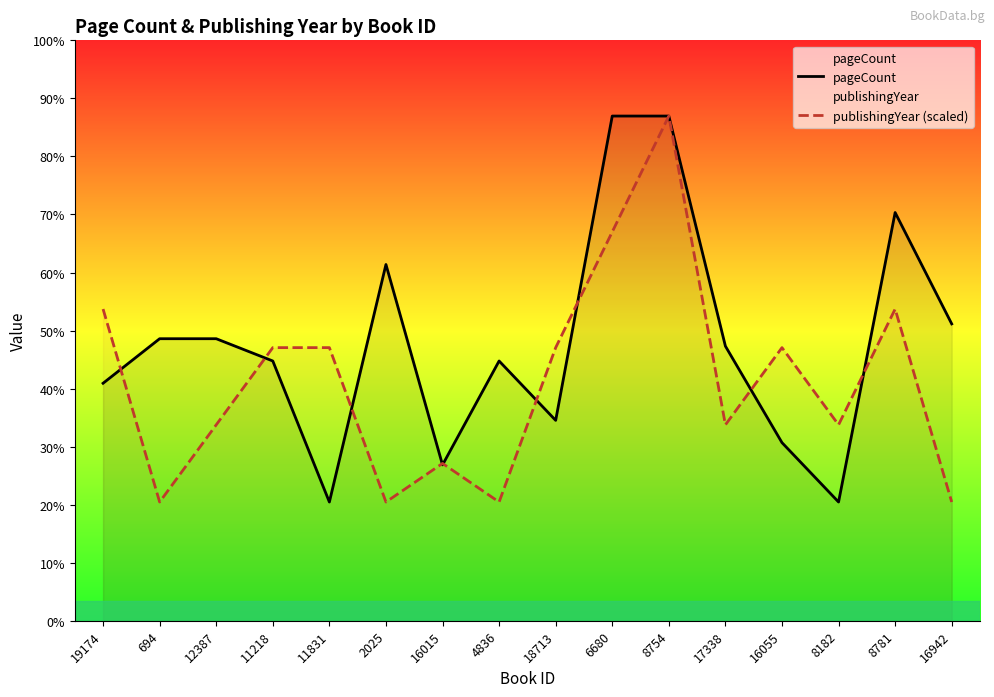

At which category does pageCount reach its first local valley?

11831